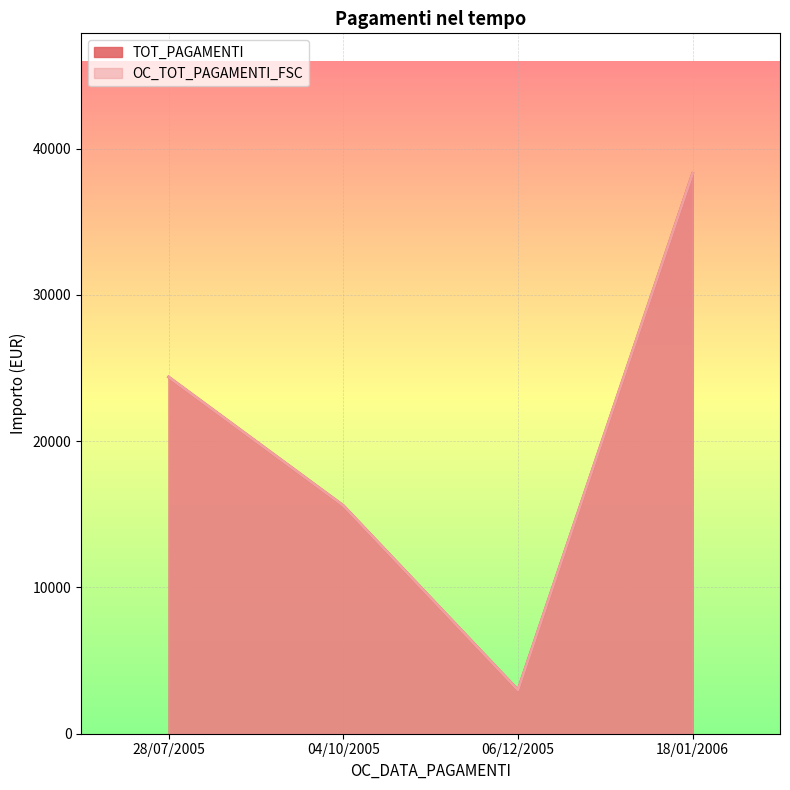

True or false: TOT_PAGAMENTI and OC_TOT_PAGAMENTI_FSC intersect in this chart.

False